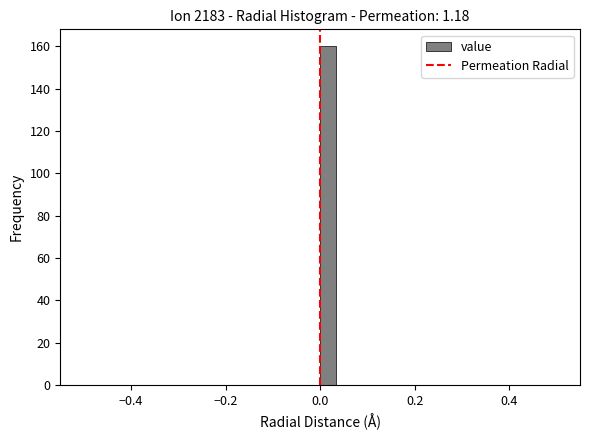

Read against the x-axis, roughly where is the centre of the tallest bar?

0.02